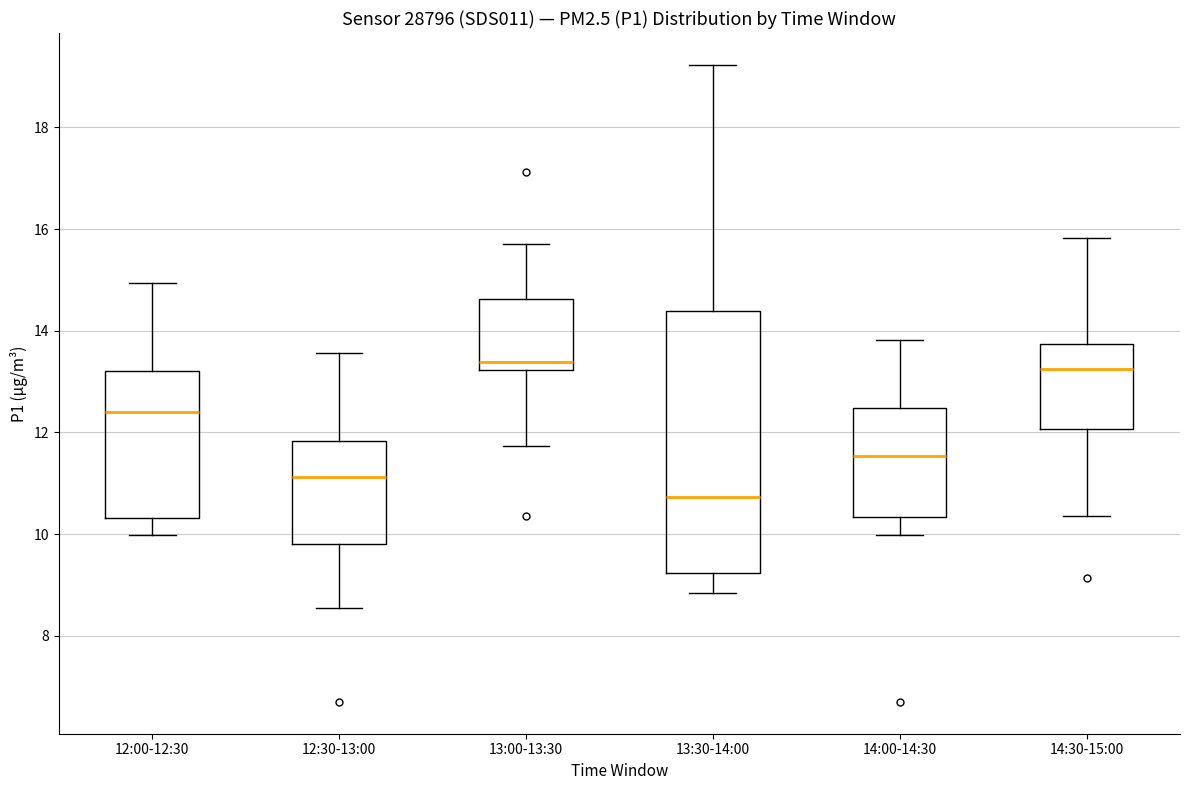

Which box is the tallest, from its lower edge to its upper edge?

13:30-14:00